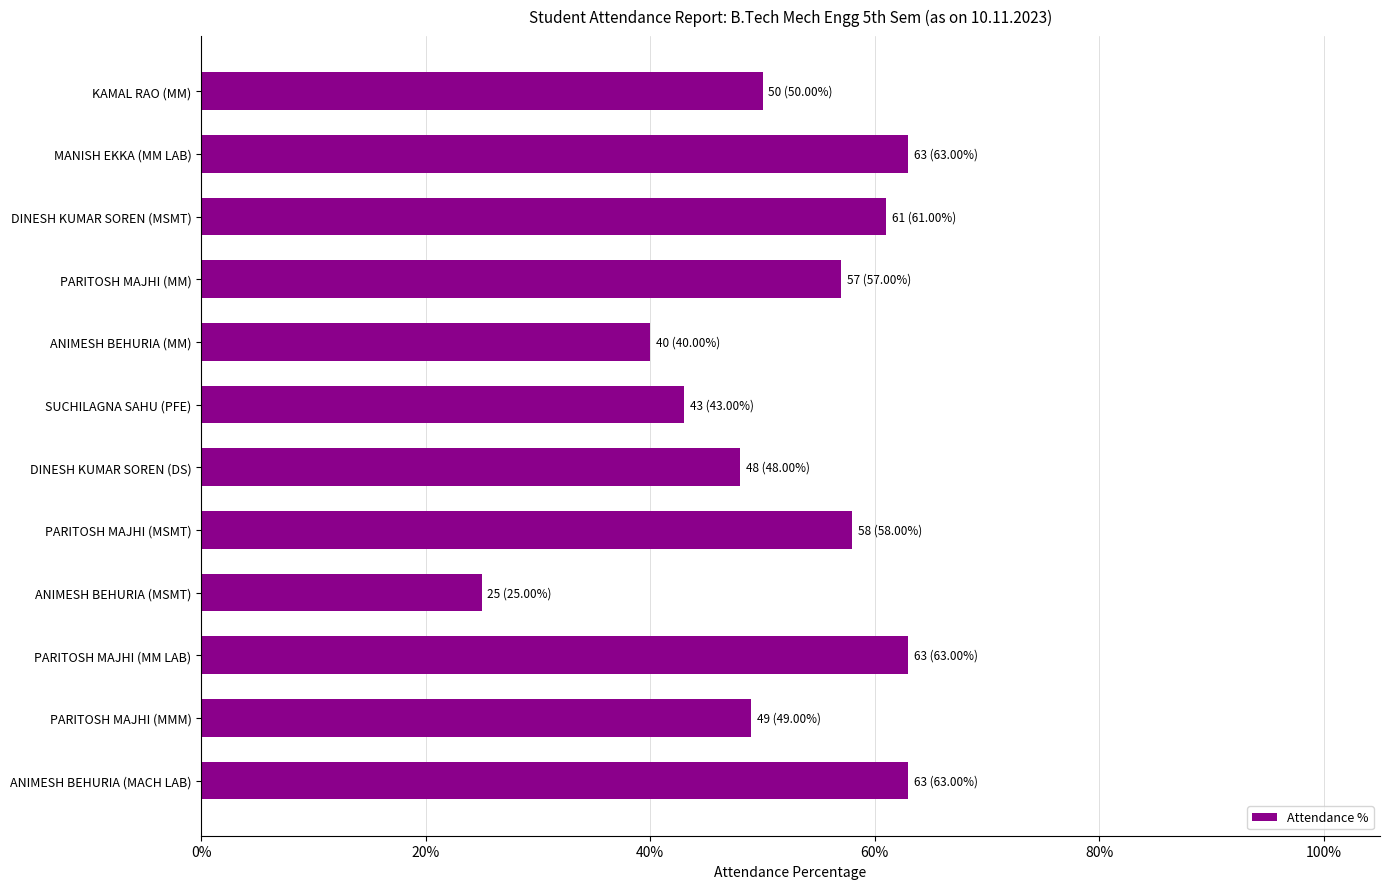

Reading top to bottom, what are all the values shown in this chart?

KAMAL RAO (MM)=50	MANISH EKKA (MM LAB)=63	DINESH KUMAR SOREN (MSMT)=61	PARITOSH MAJHI (MM)=57	ANIMESH BEHURIA (MM)=40	SUCHILAGNA SAHU (PFE)=43	DINESH KUMAR SOREN (DS)=48	PARITOSH MAJHI (MSMT)=58	ANIMESH BEHURIA (MSMT)=25	PARITOSH MAJHI (MM LAB)=63	PARITOSH MAJHI (MMM)=49	ANIMESH BEHURIA (MACH LAB)=63